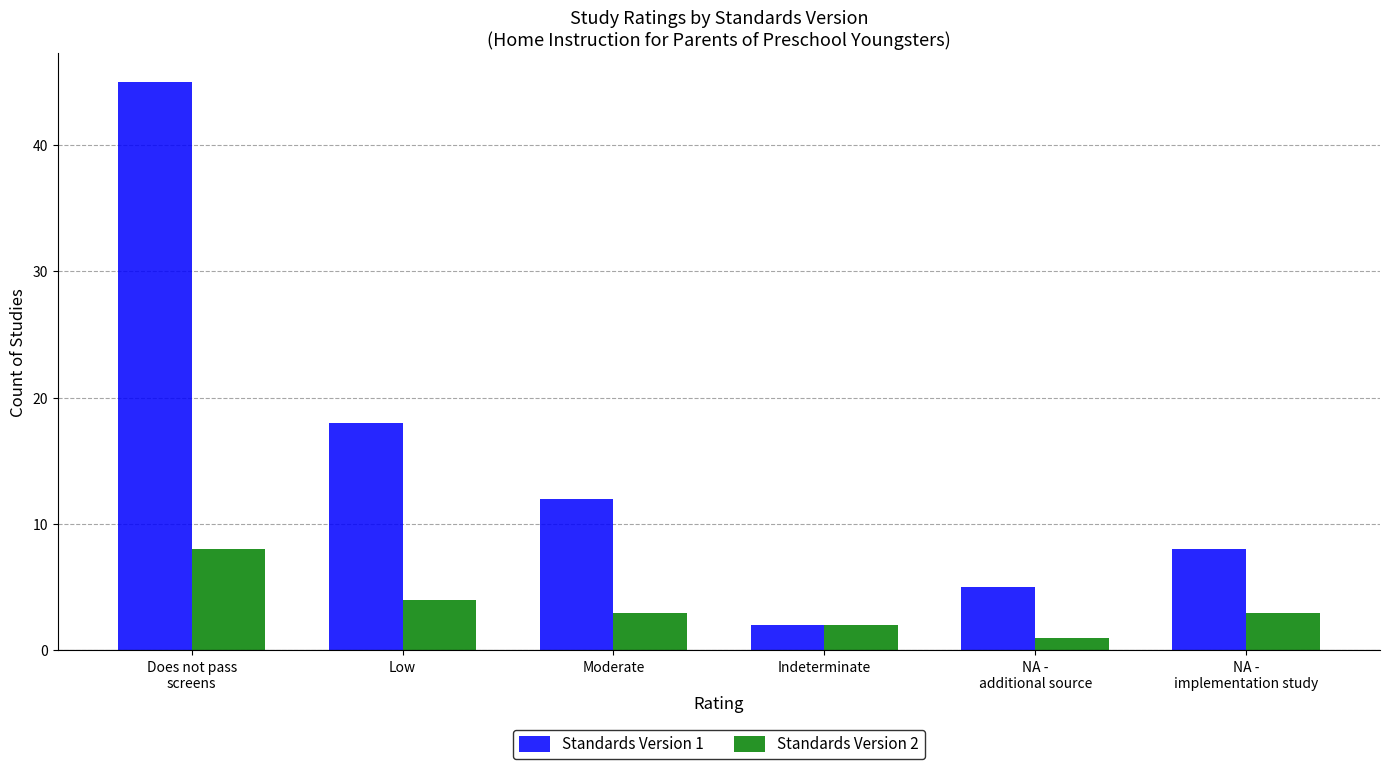

Reading left to right, what are all the values shown in this chart?

Standards Version 1: Does not pass
screens=45	Low=18	Moderate=12	Indeterminate=2	NA -
additional source=5	NA -
implementation study=8
Standards Version 2: Does not pass
screens=8	Low=4	Moderate=3	Indeterminate=2	NA -
additional source=1	NA -
implementation study=3